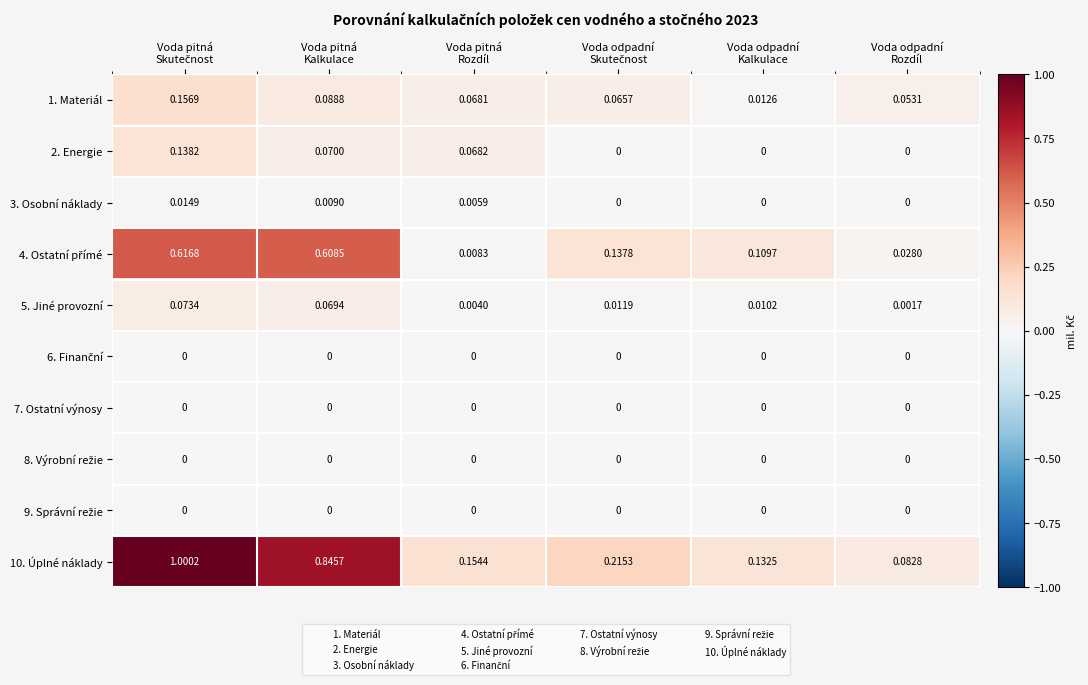

Count the number of categories in the chart.

6